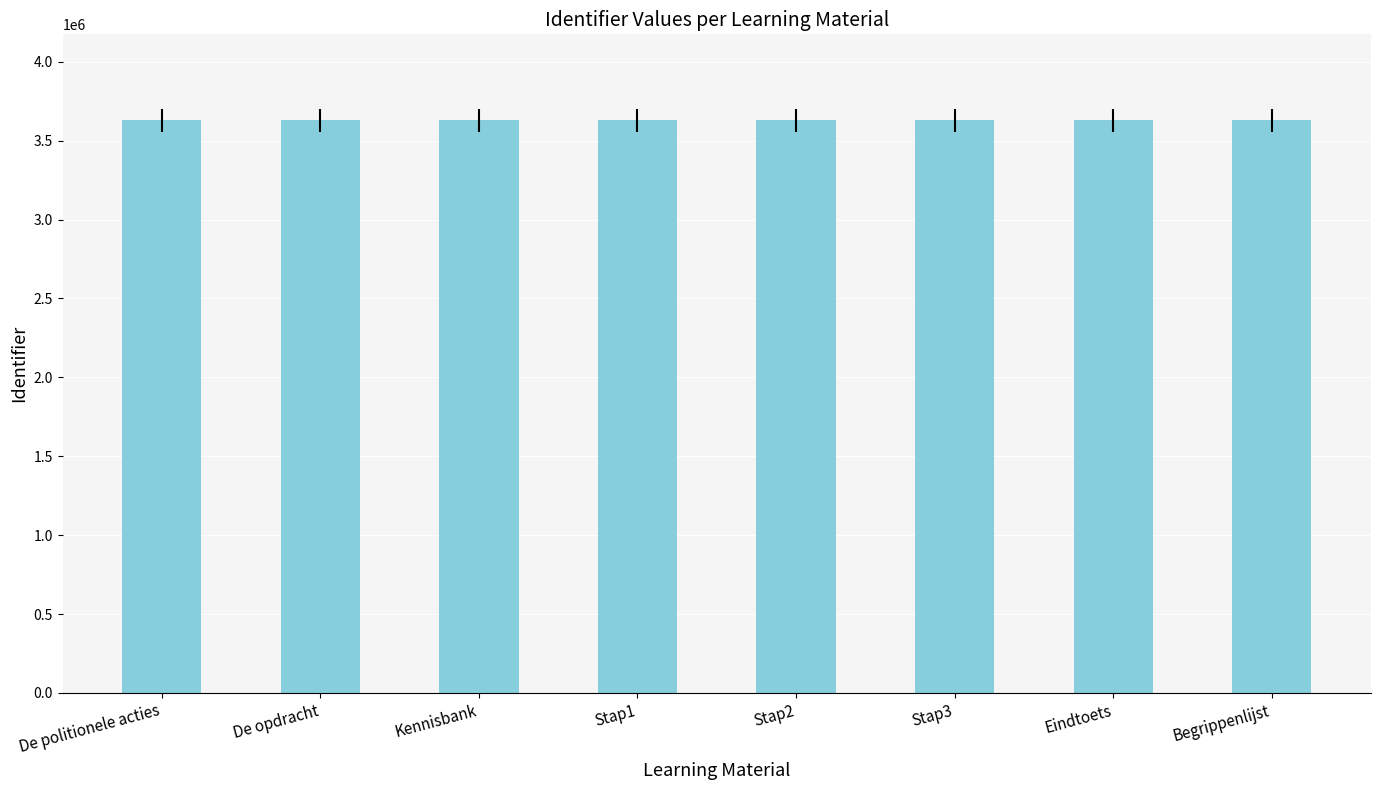

How many data points are less than 3629524?

4